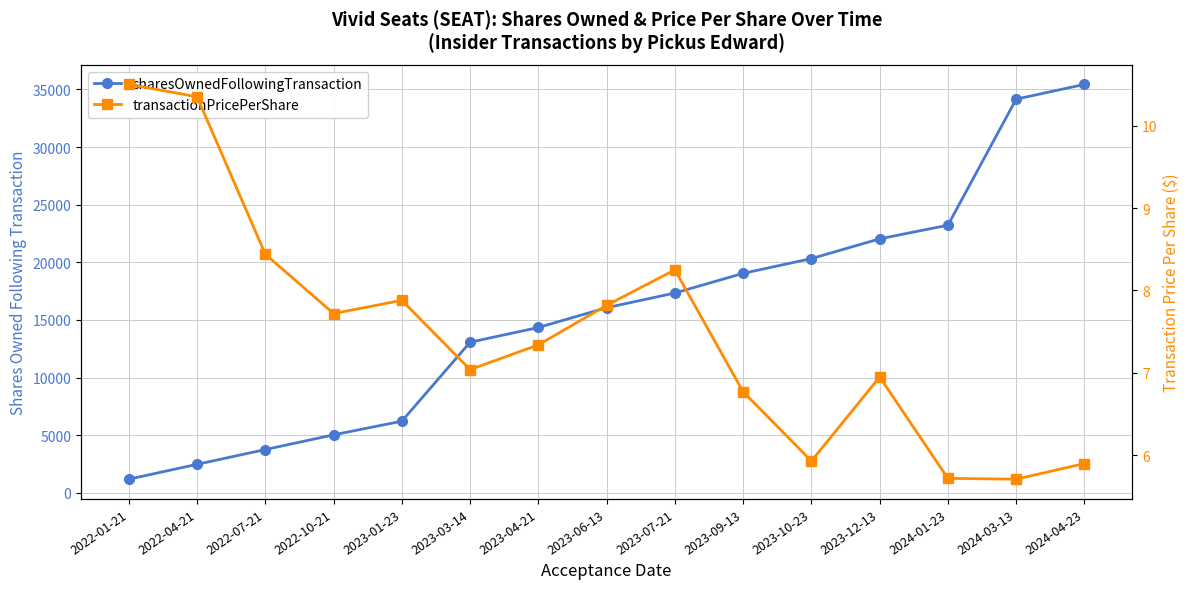

Reading right to left, list all the values displayed in this chart.

sharesOwnedFollowingTransaction: 35434.0	34154.0	23216.0	22034.0	20319.0	19039.0	17332.0	16056.0	14340.0	13064.0	6211.0	5028.0	3750.0	2470.0	1178.0
transactionPricePerShare: 5.9	5.7	5.7	7.0	5.9	6.8	8.2	7.8	7.3	7.0	7.9	7.7	8.4	10.3	10.5